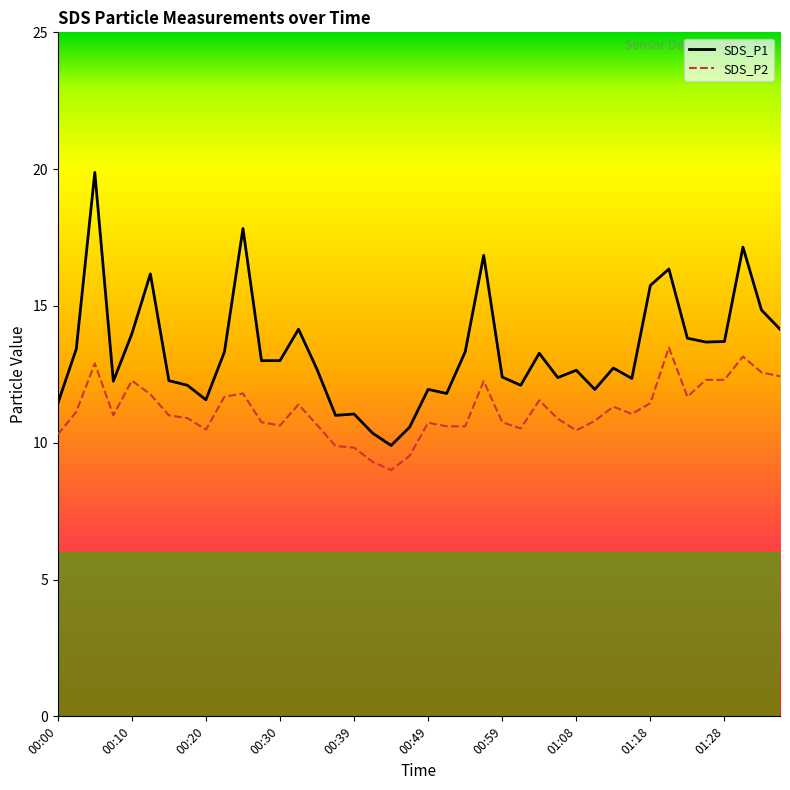

Which series has the largest total across all categories?

SDS_P1